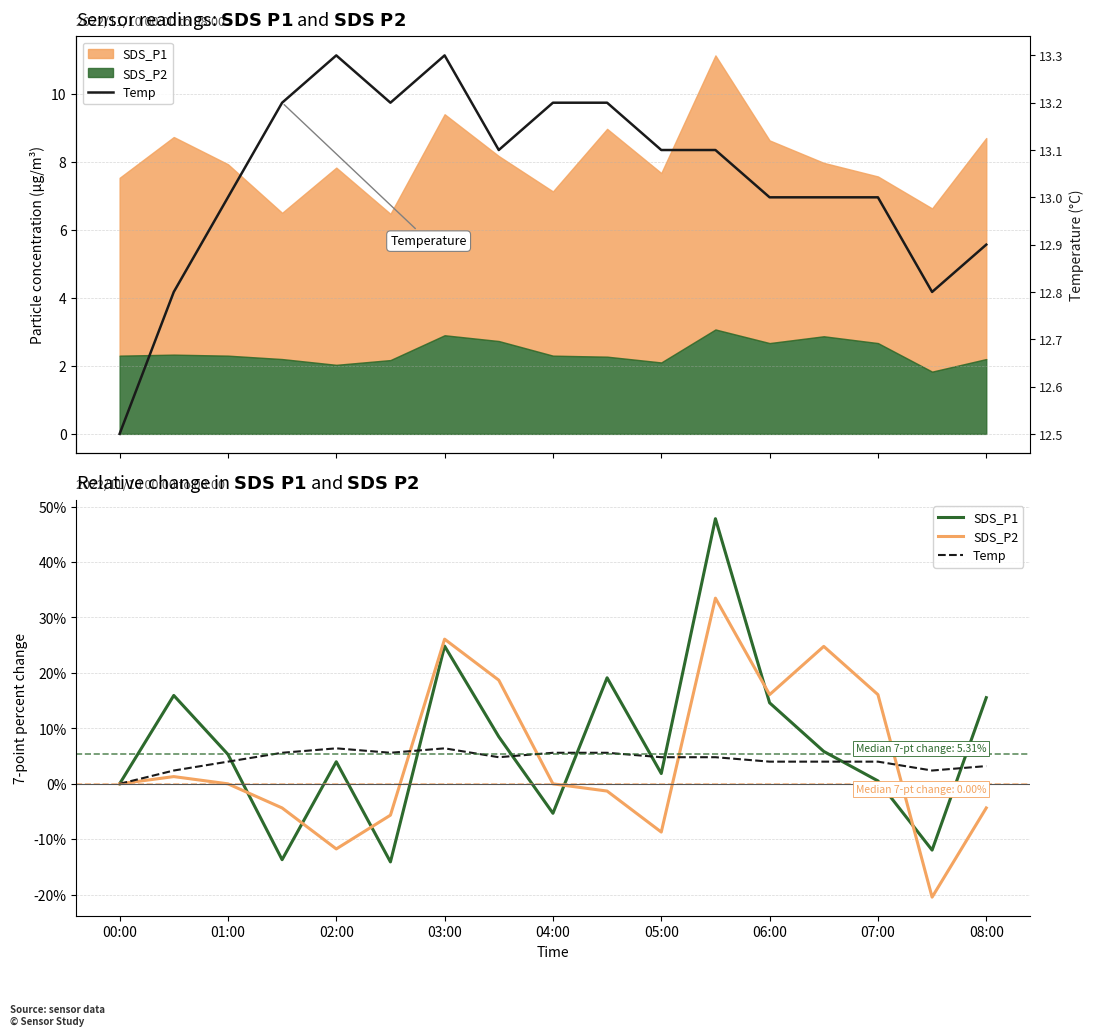

What is the highest value of the Temp series?

13.3